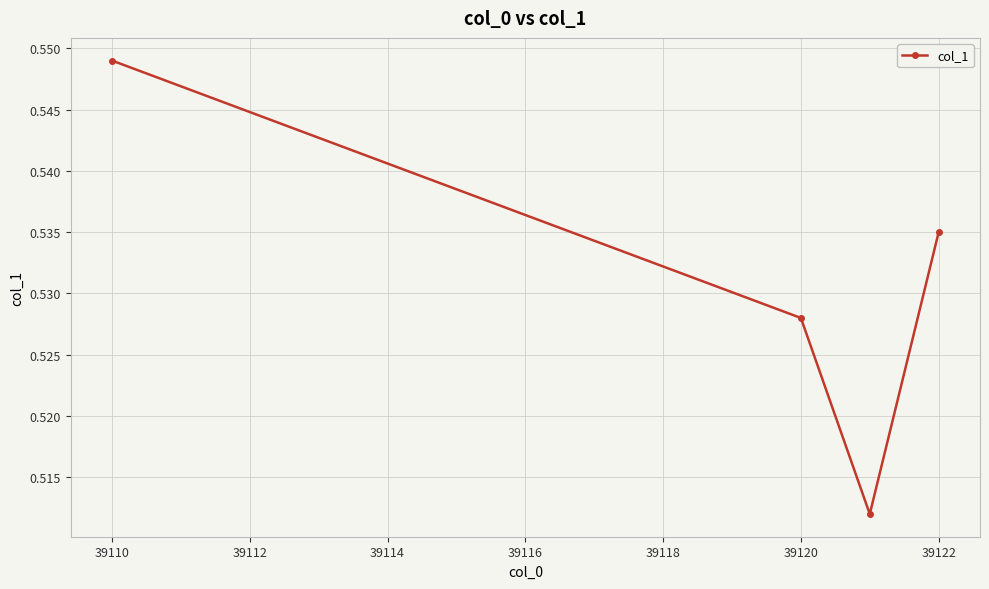

How many values are between 0 and 1?

4